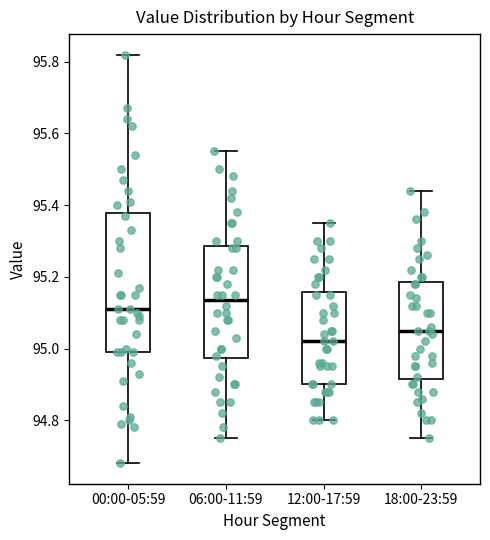

Reading left to right, transcribe this box plot: for each box, give where its median line is, the range the box spans, and where its two whiskers end, as read against the y-axis. The values are not printed on the chart, so give them approximately, as read against the axis.

00:00-05:59: median 95.12, box 95.00 to 95.38, whiskers 94.68 to 95.82
06:00-11:59: median 95.14, box 94.98 to 95.28, whiskers 94.76 to 95.56
12:00-17:59: median 95.02, box 94.90 to 95.16, whiskers 94.80 to 95.36
18:00-23:59: median 95.06, box 94.92 to 95.18, whiskers 94.76 to 95.44